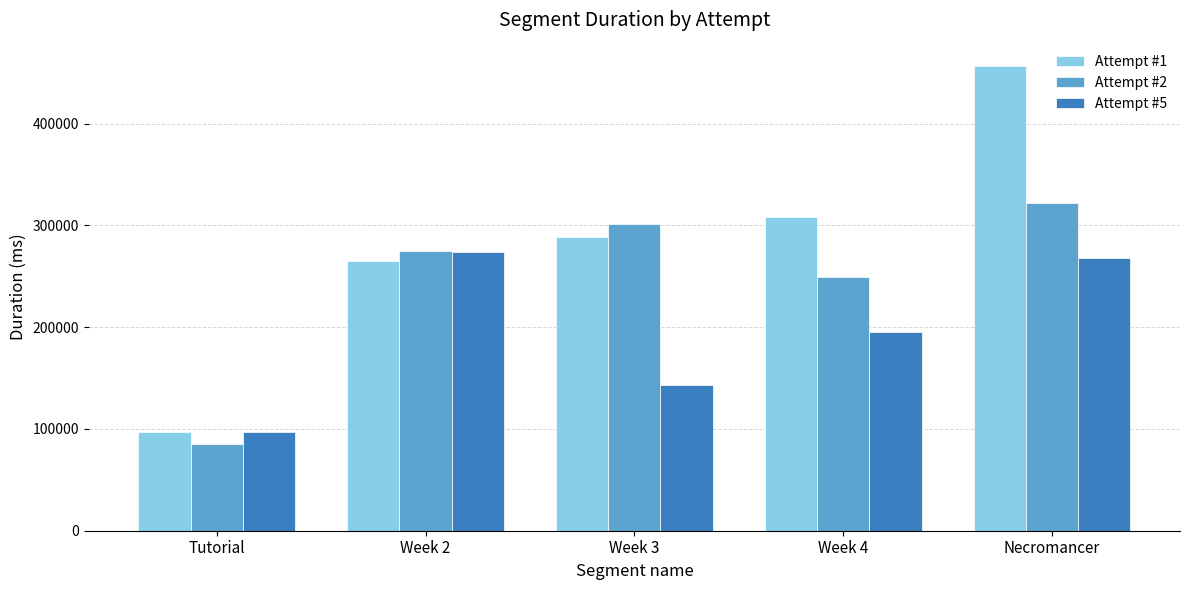

What is the lowest value of the Attempt #2 series?

85716